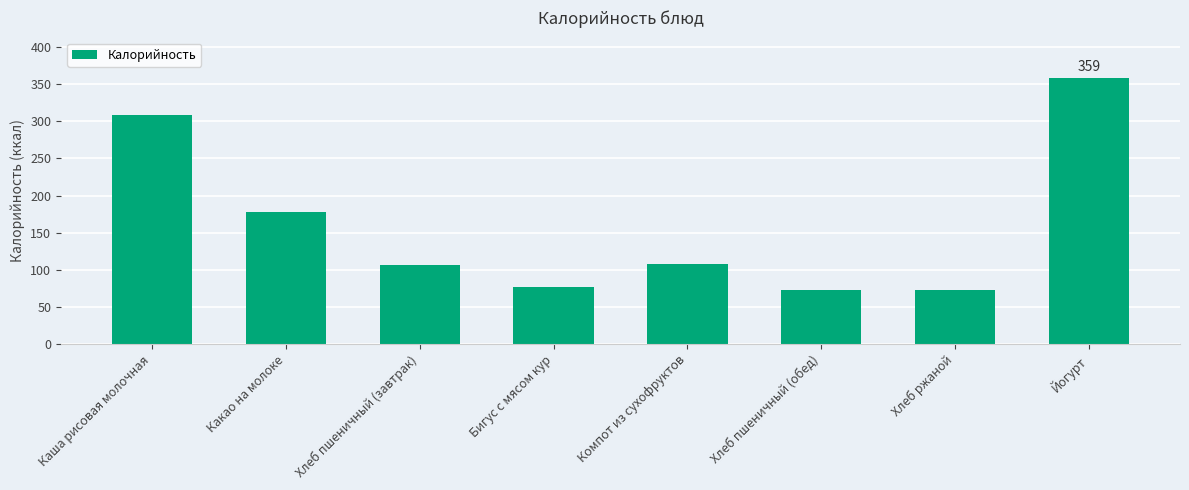

What is the value of the 3rd bar from the left?

106.7